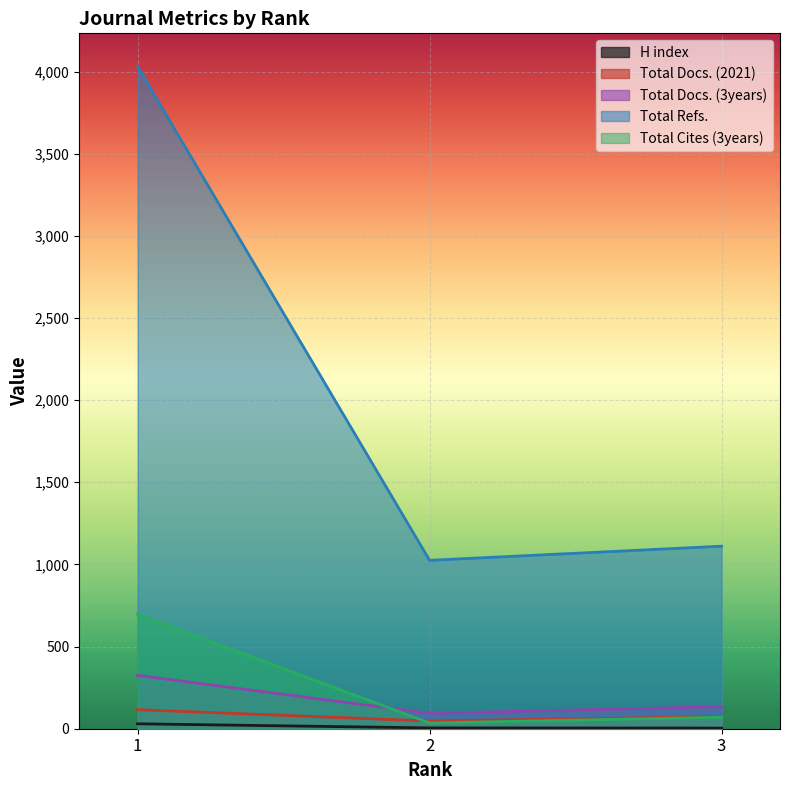

The value of H index at 1 is 8. True or false?

False